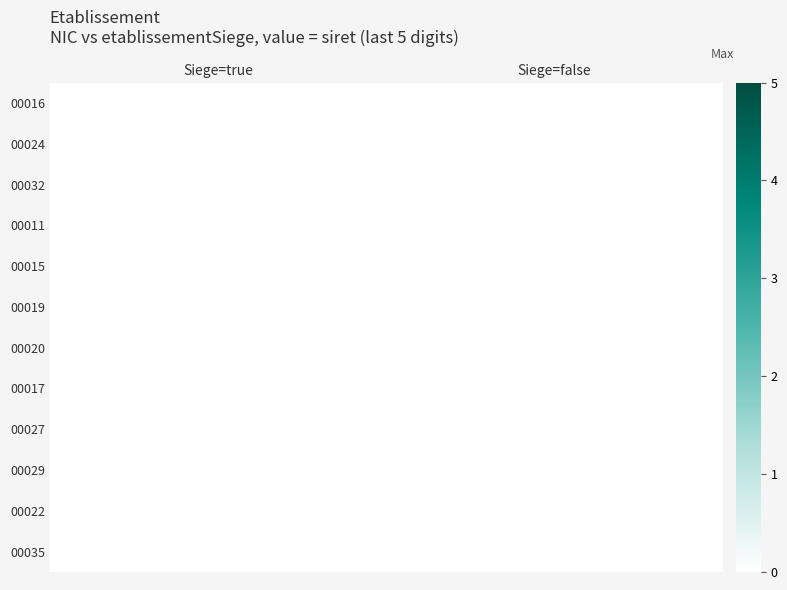

At which category does the chart reach its peak across all series?

Siege=false